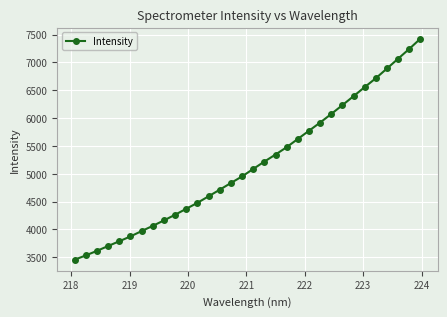

What is the smallest value displayed?

3455.3